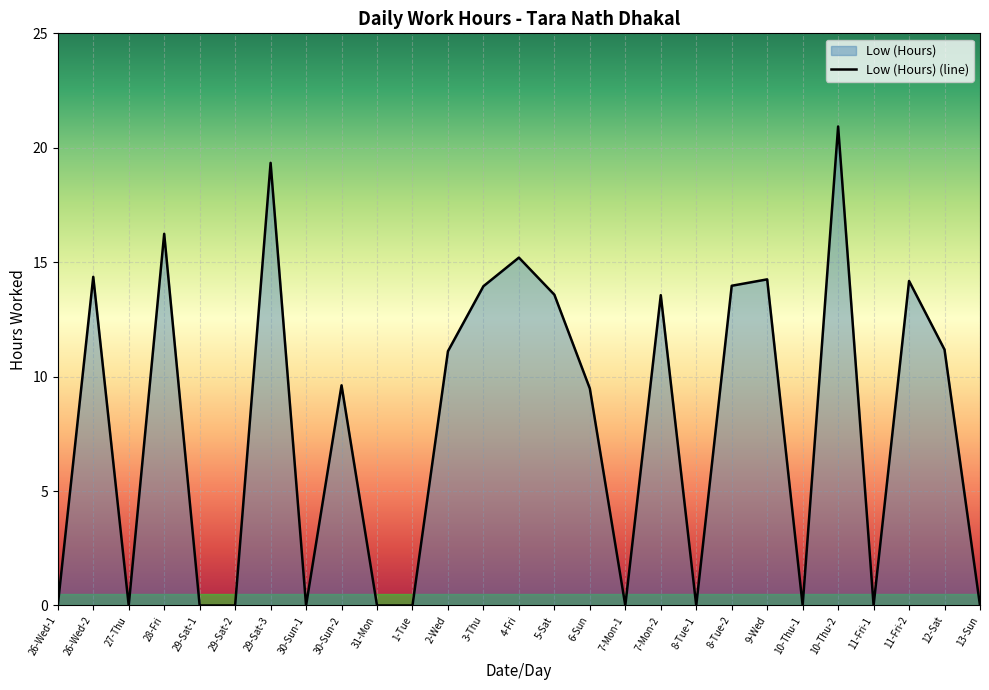

At which category does the chart reach its minimum across all series?

26-Wed-1